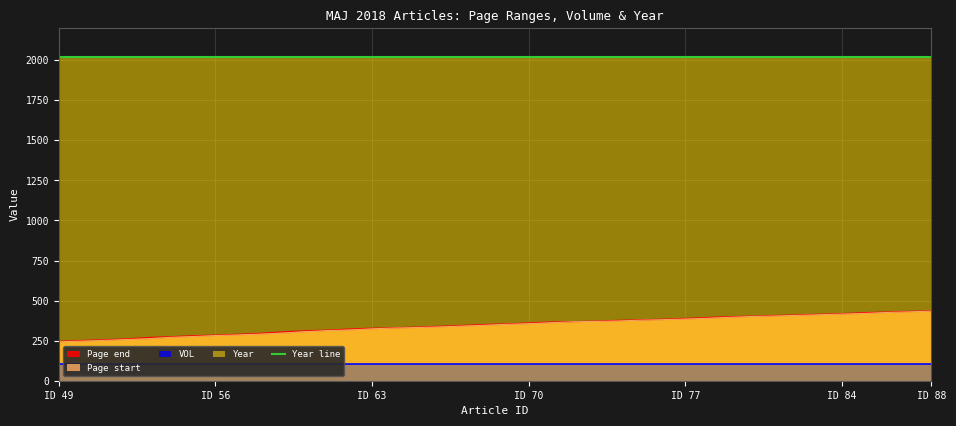

What is the value of the Page end point at the 30th from the left?

395